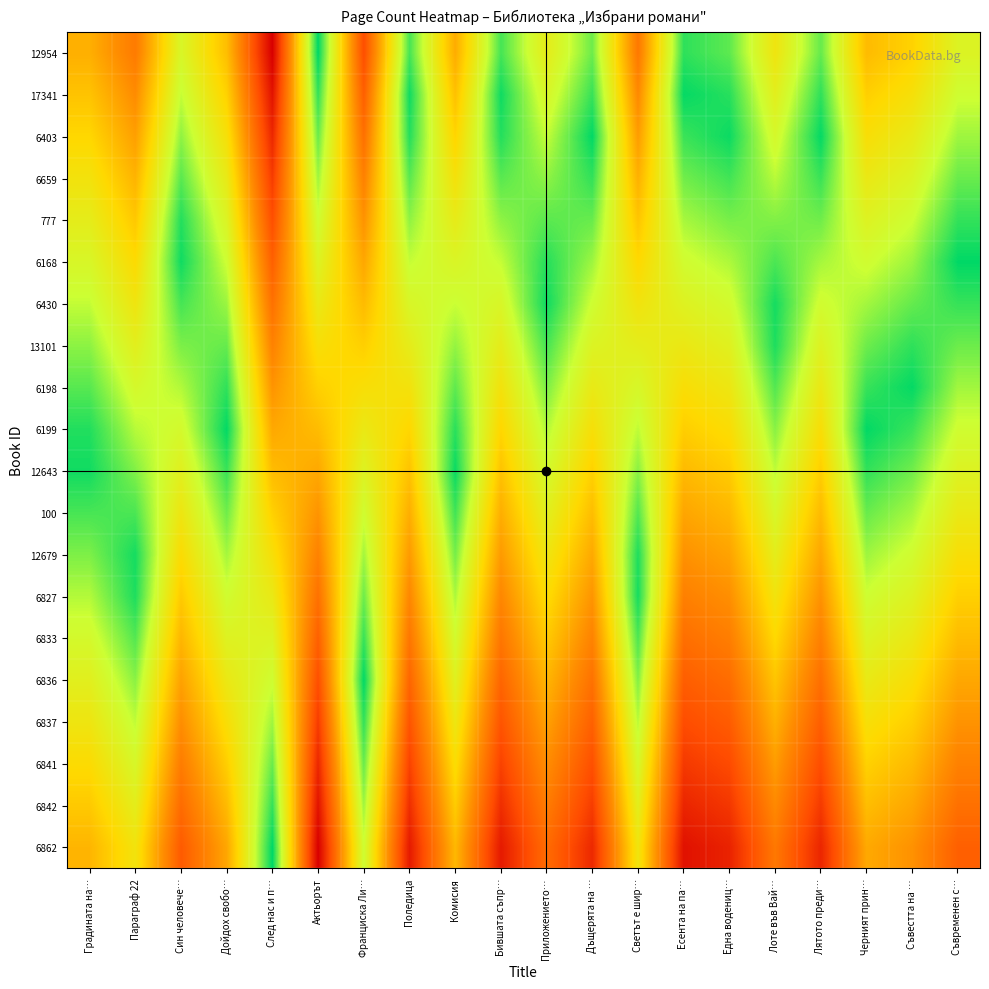

Which series has the widest spread of values?

12954